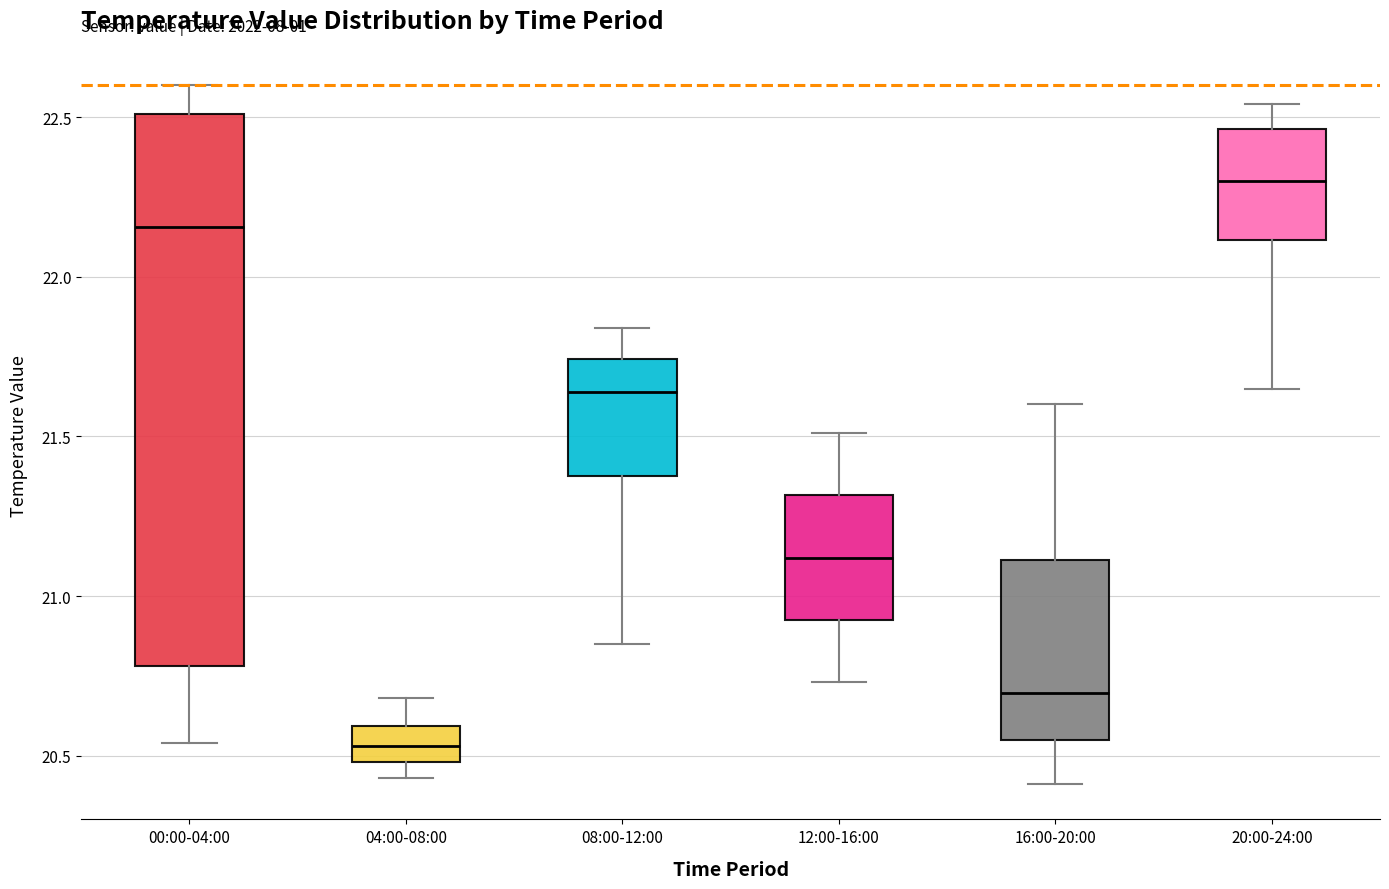

Which box has the lowest median line?

04:00-08:00